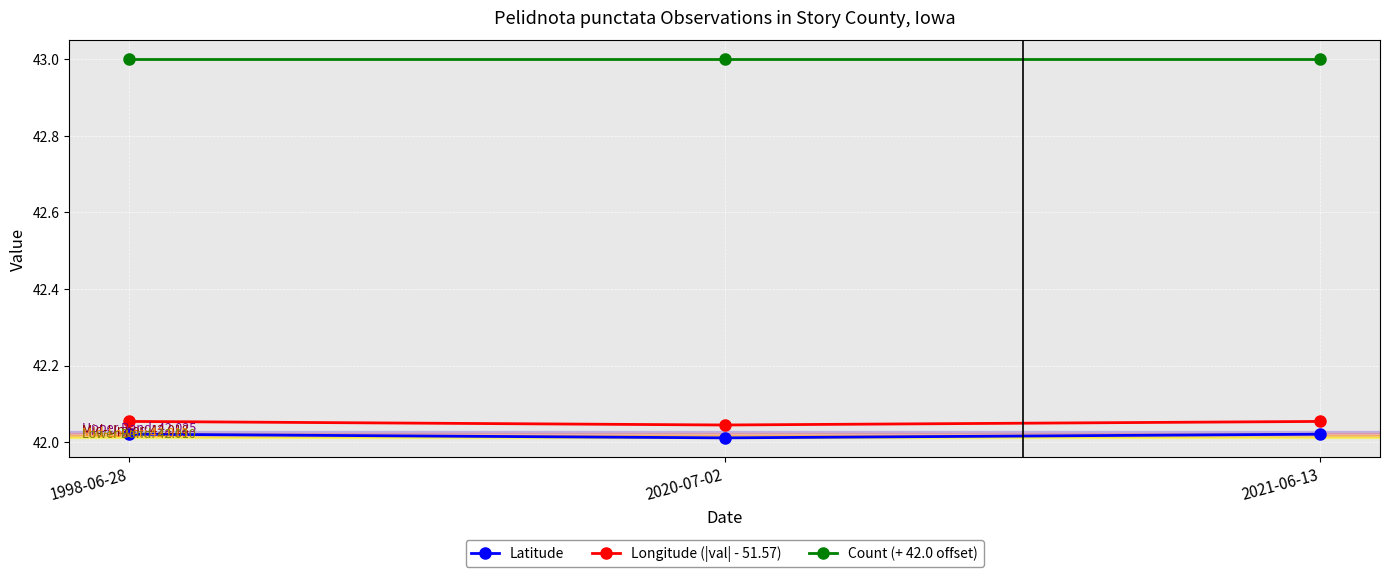

Where is Latitude nearest to the value 42?

2020-07-02